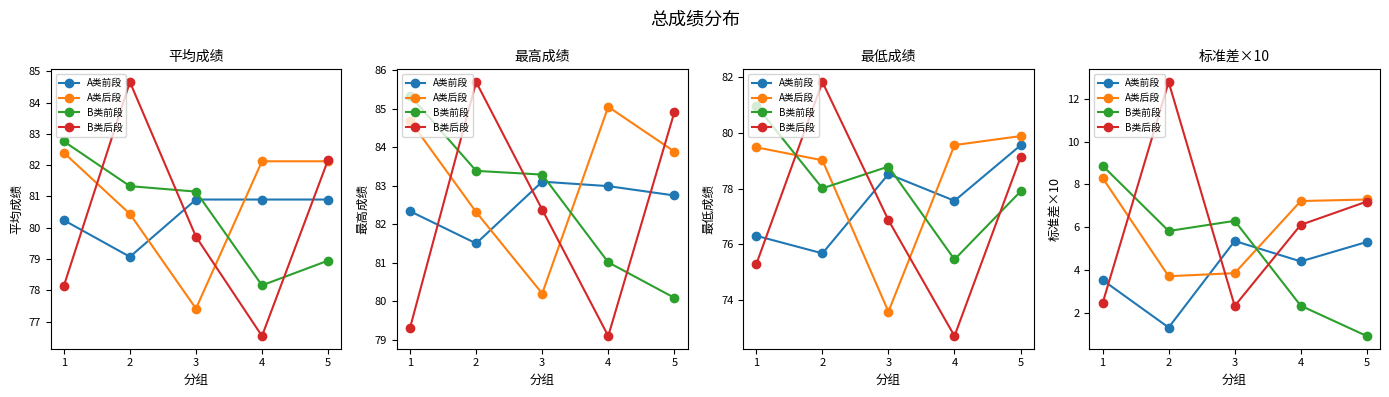

What are all the series names shown in the legend?

A类前段, A类后段, B类前段, B类后段